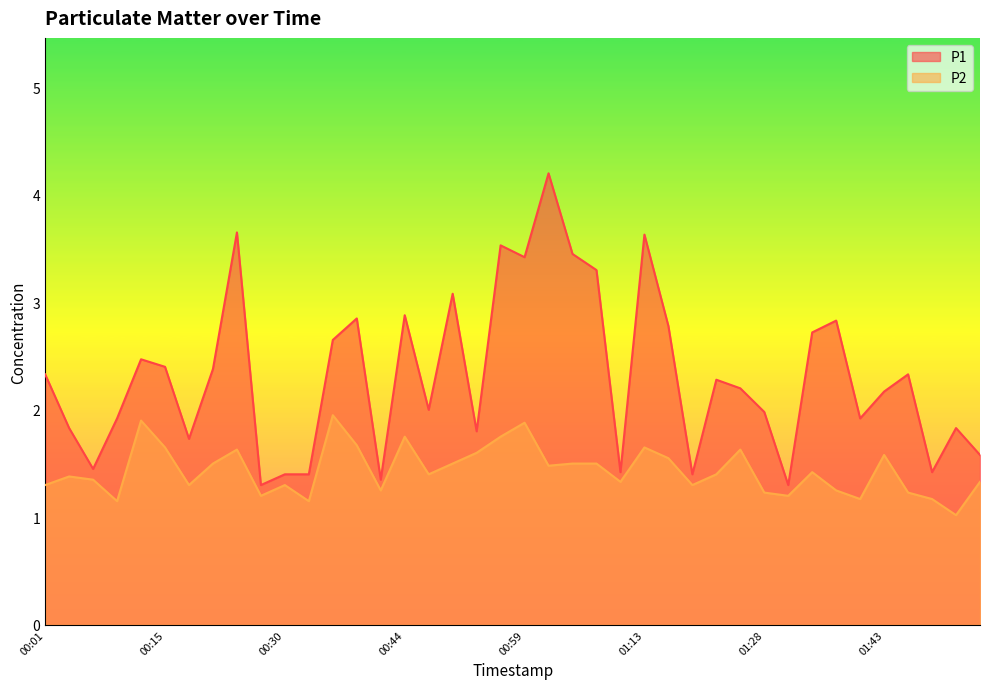

The P1 series shows 2.0 at 00:59. True or false?

False